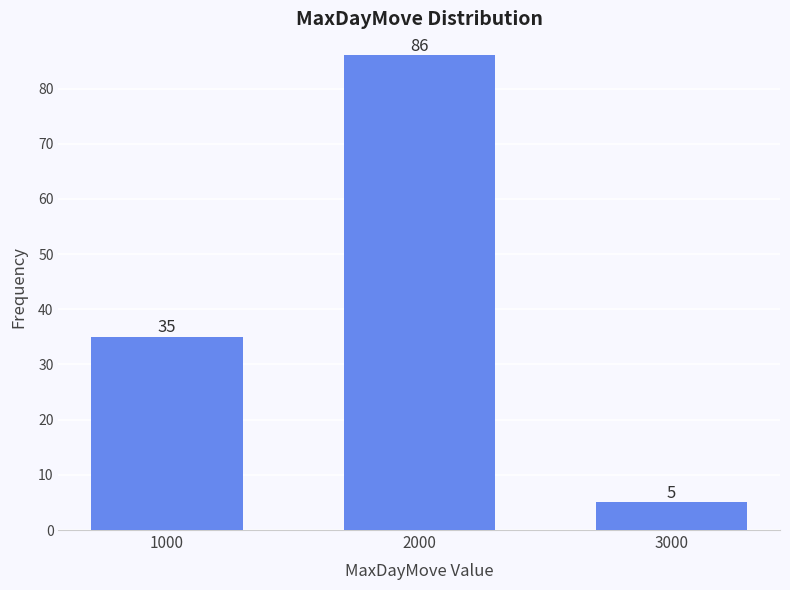

Reading right to left, what are all the values shown in this chart?

5	86	35